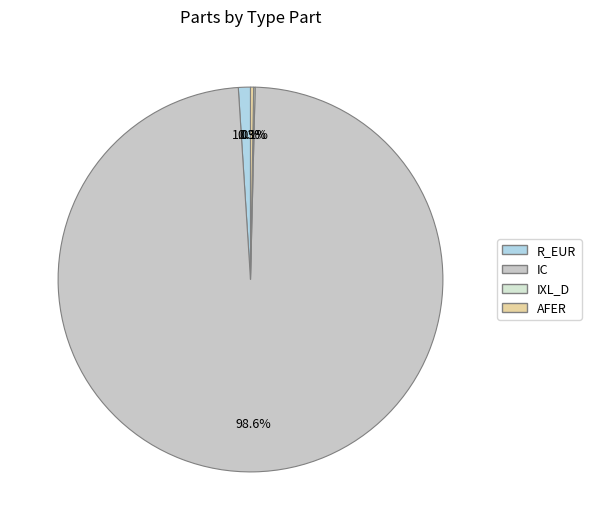

To the nearest percent, what is the difference between the largest and smallest slice percentages?

98%